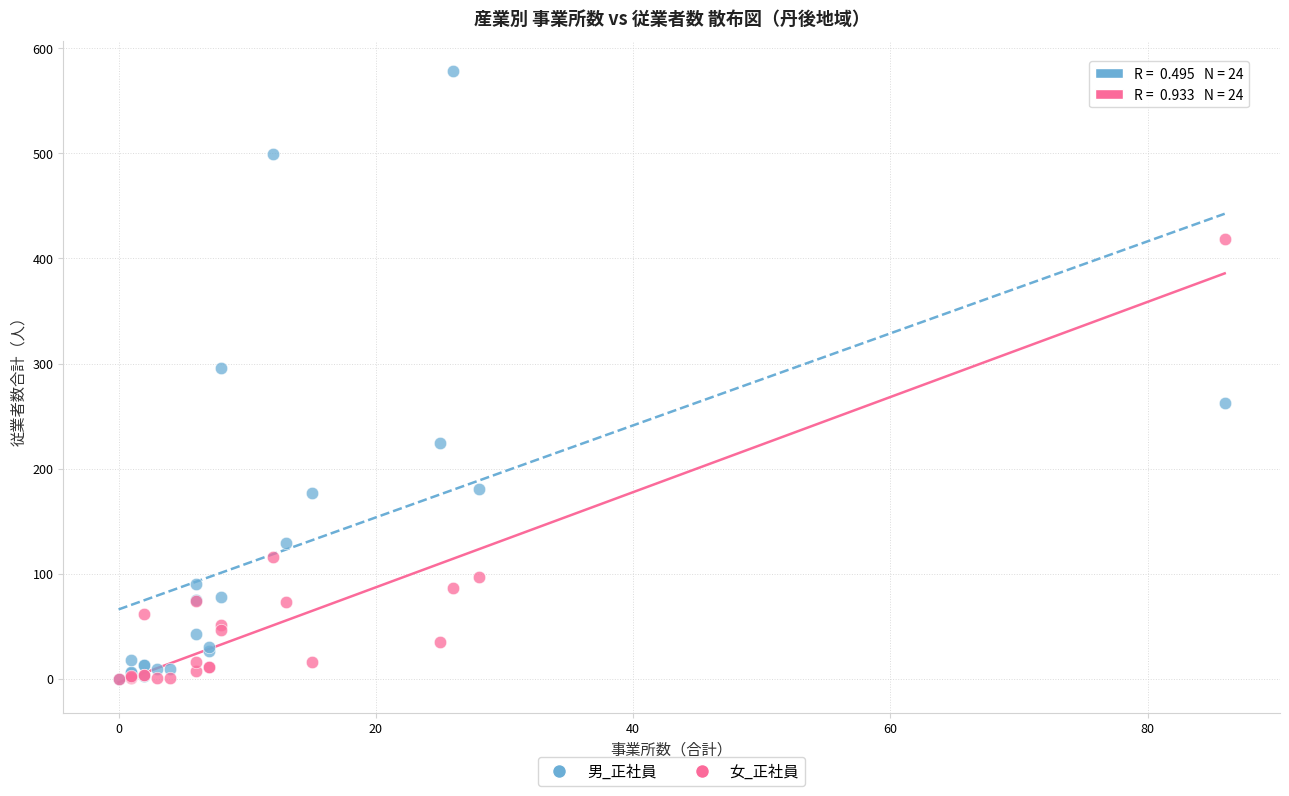

Across all series, what Y value is closest to 289?

296